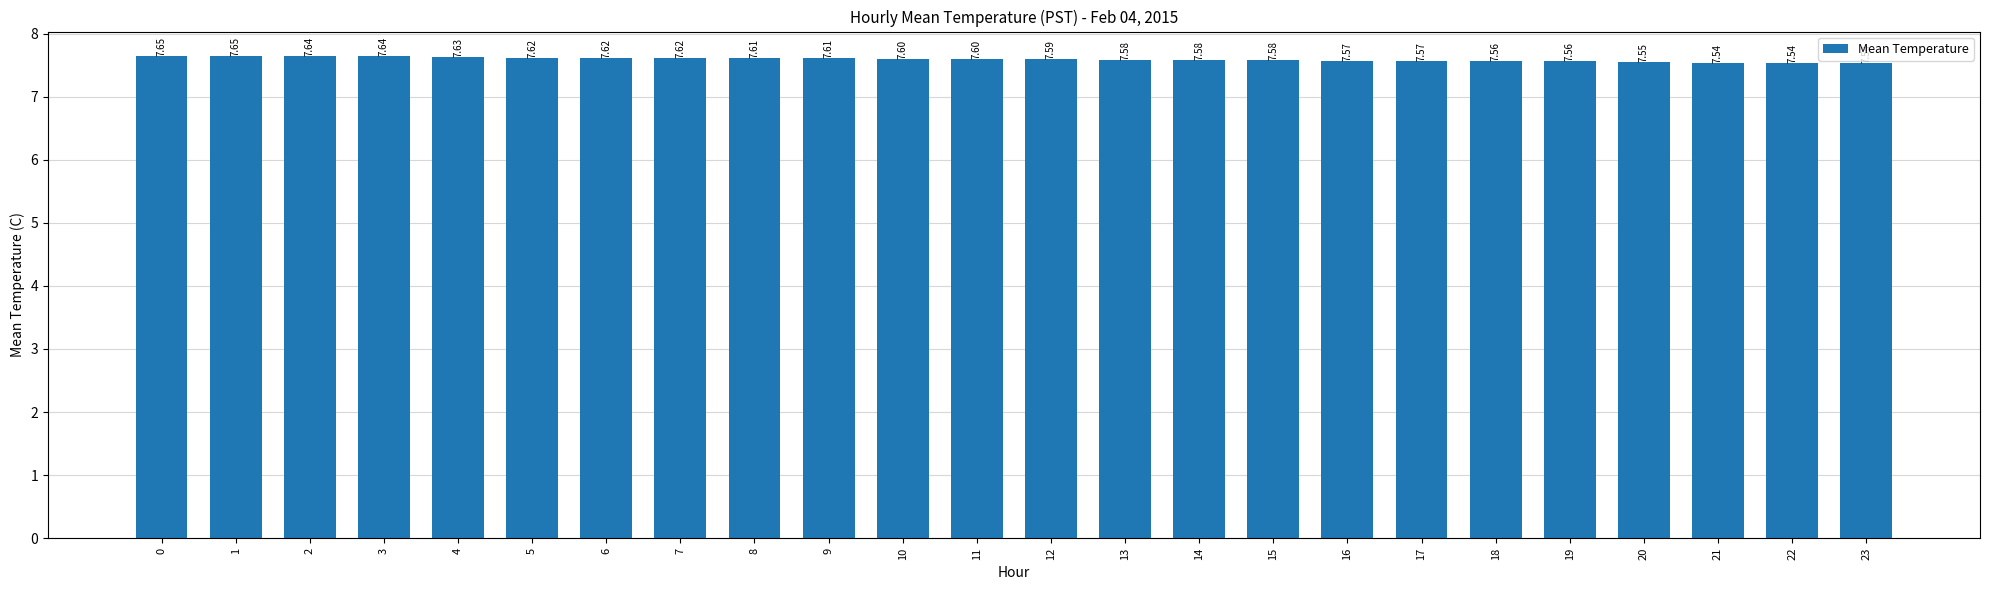

What is the ratio of the value at 2 to the value at 12?

1.0